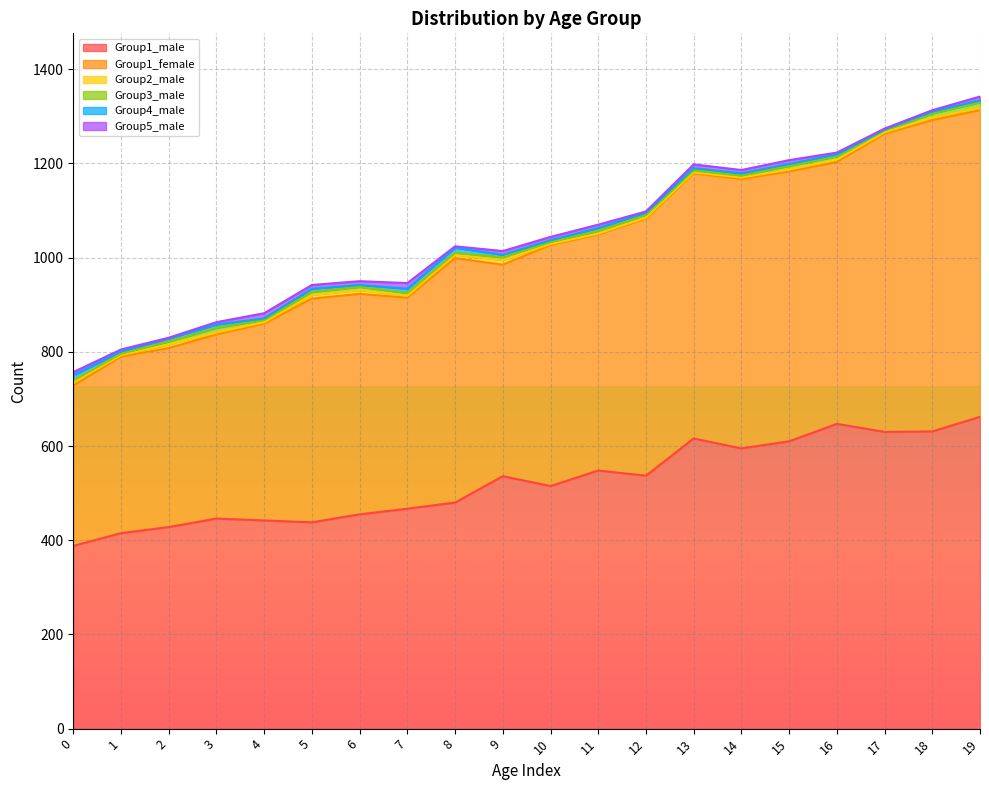

List the labels in order of Group4_male value, largest first.

0, 8, 7, 3, 5, 2, 11, 1, 9, 13, 14, 6, 10, 12, 15, 16, 18, 19, 4, 17